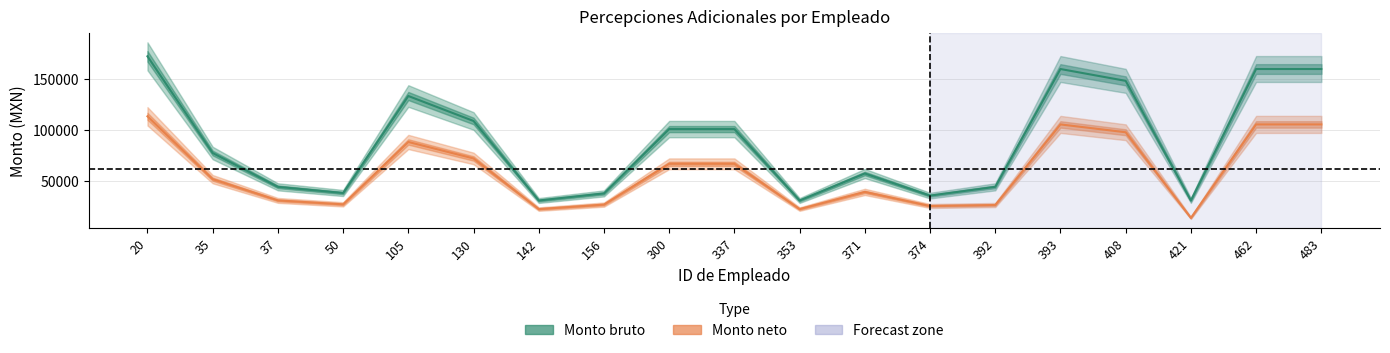

True or false: Monto neto and Monto bruto intersect in this chart.

False